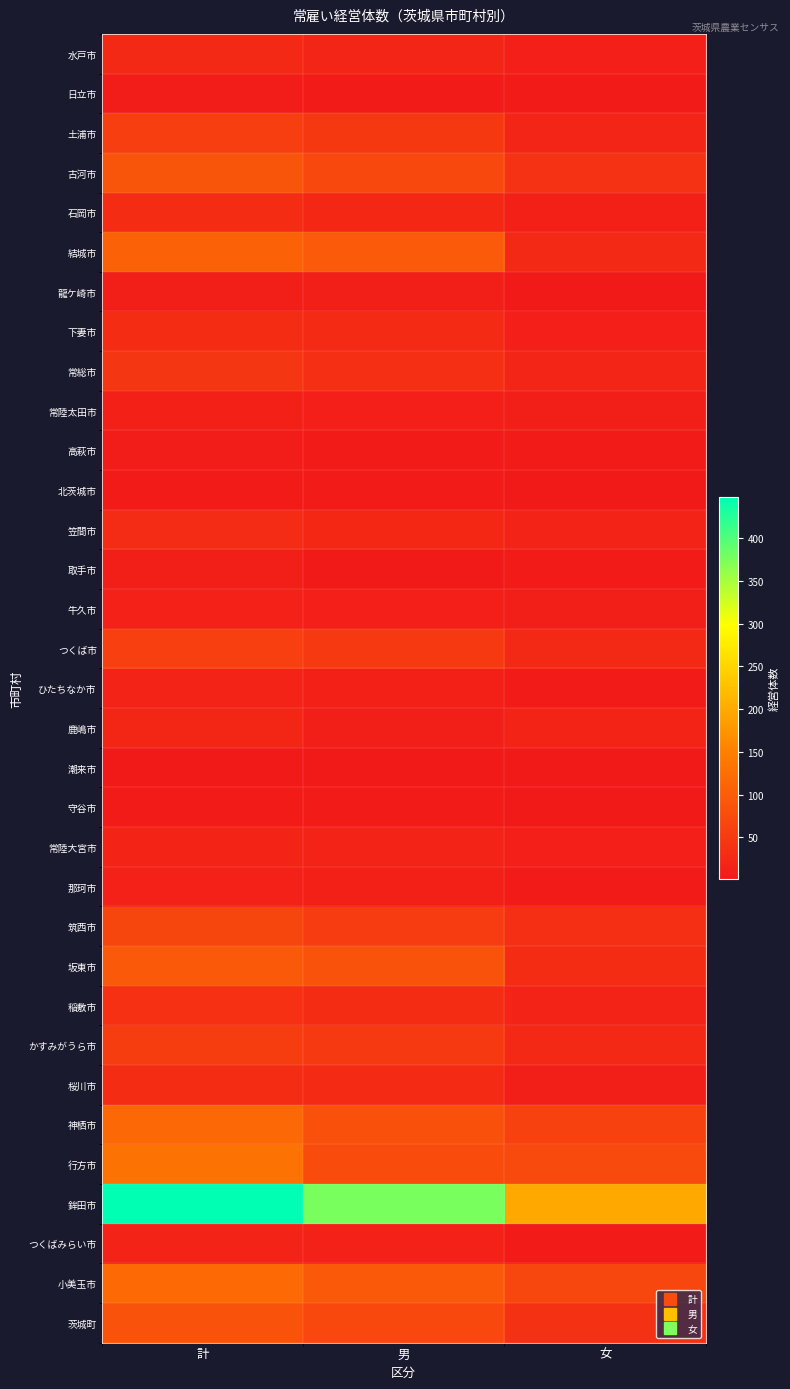

At which category is the sum across all series the highest?

計